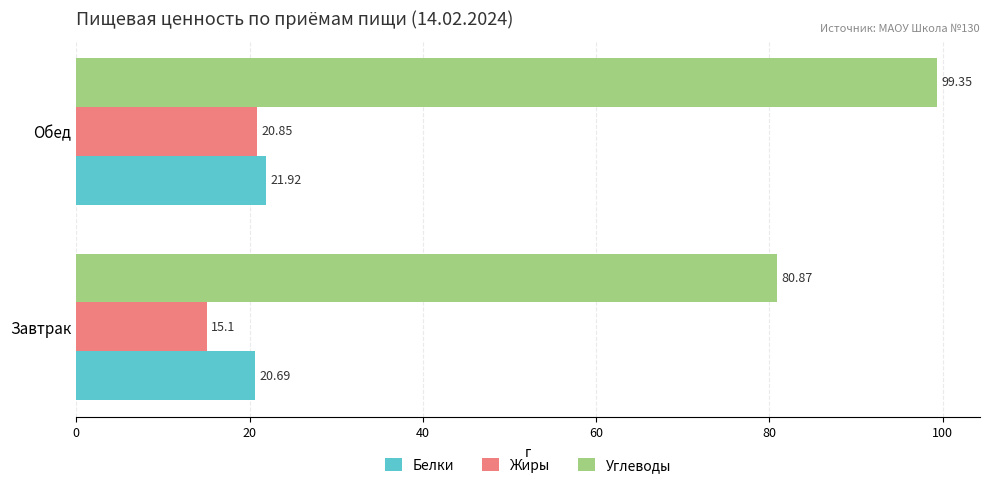

List the labels in order of Жиры value, largest first.

Обед, Завтрак